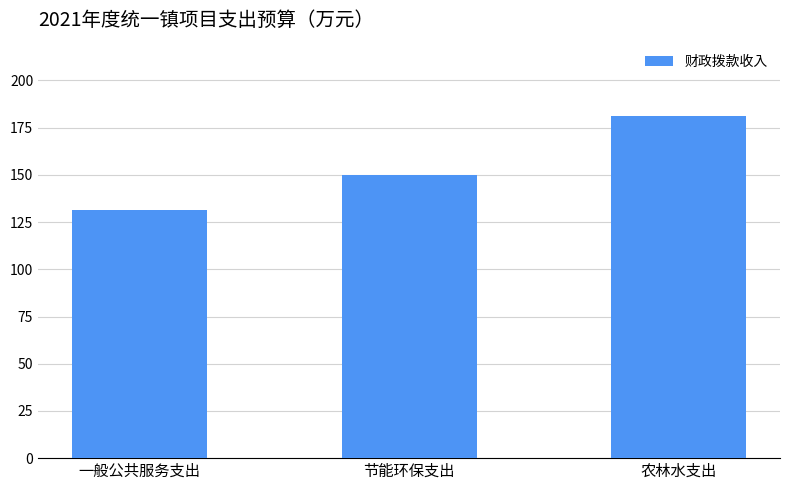

Rank the categories by value from highest to lowest.

农林水支出, 节能环保支出, 一般公共服务支出